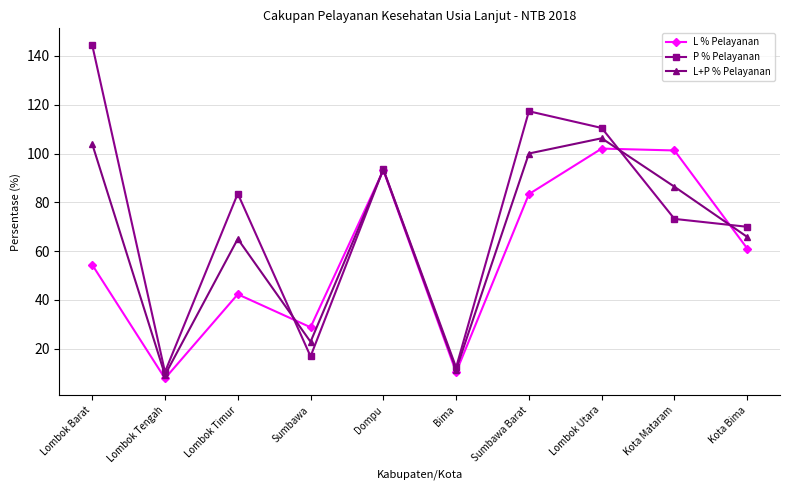

At which category does the chart reach its peak across all series?

Lombok Barat